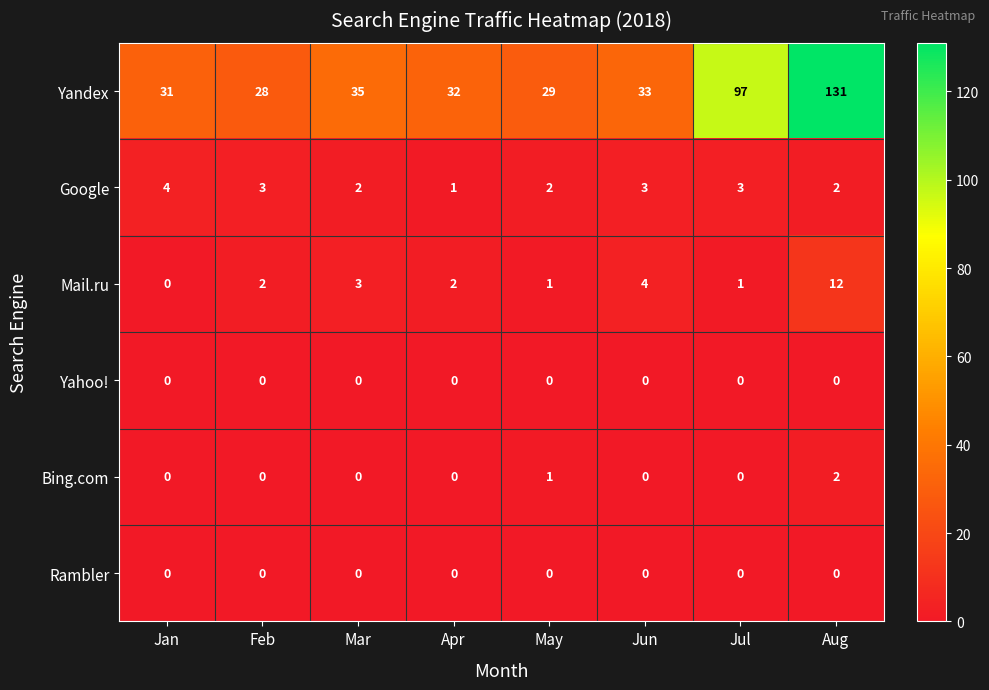

Is it true that Mail.ru equals 1 at May?

True